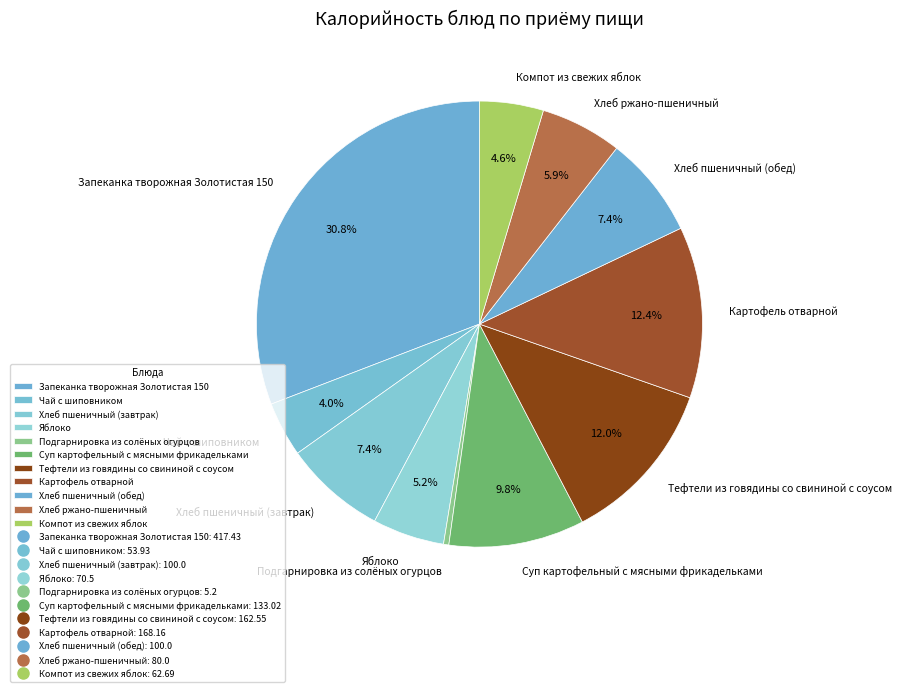

Count the number of slices in the pie.

11